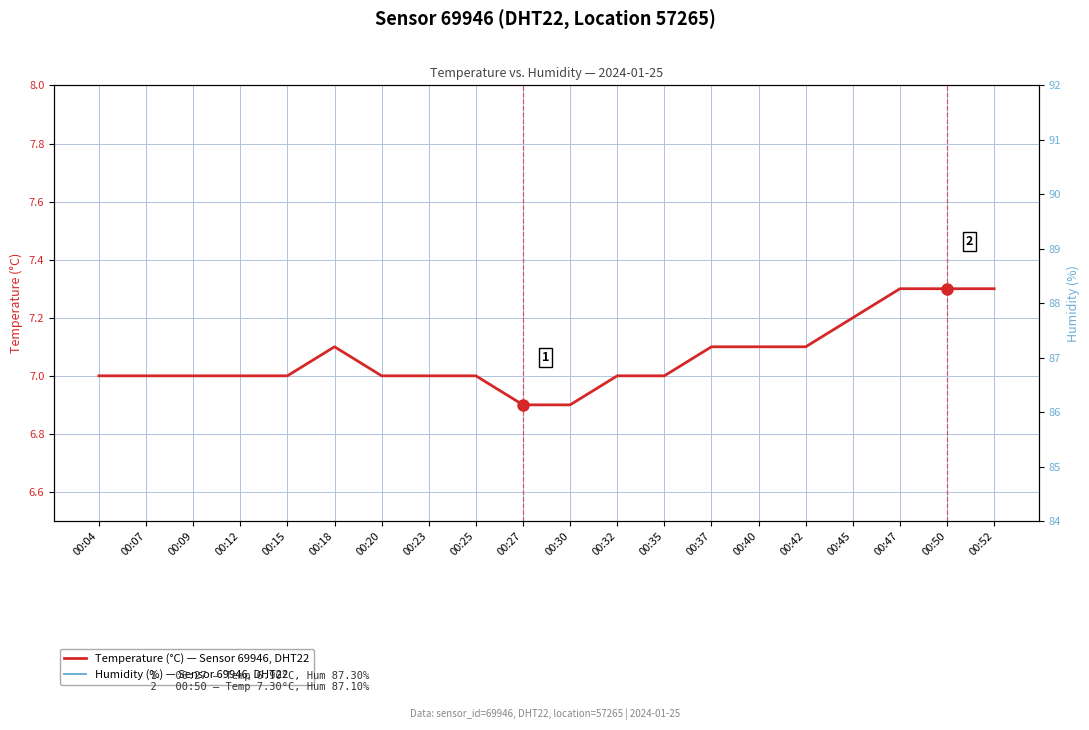

Does the chart have visible grid lines?

Yes